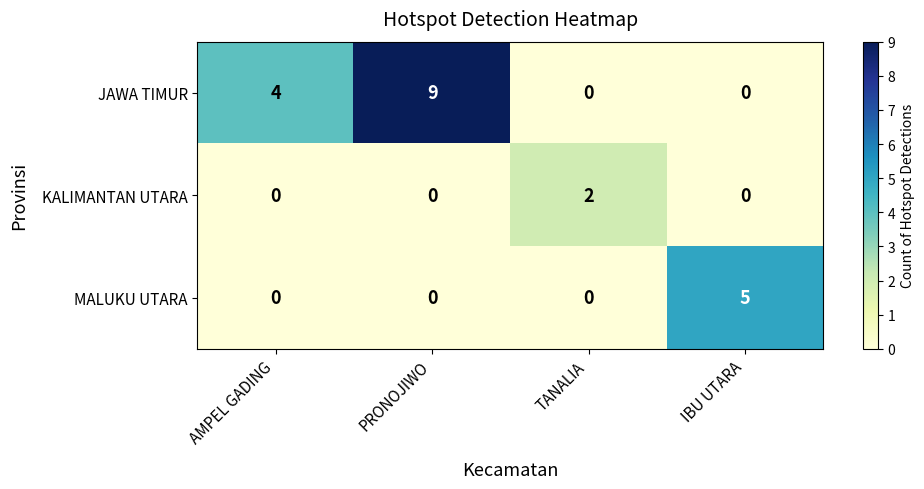

List the series in order of their peak value, highest first.

JAWA TIMUR, MALUKU UTARA, KALIMANTAN UTARA